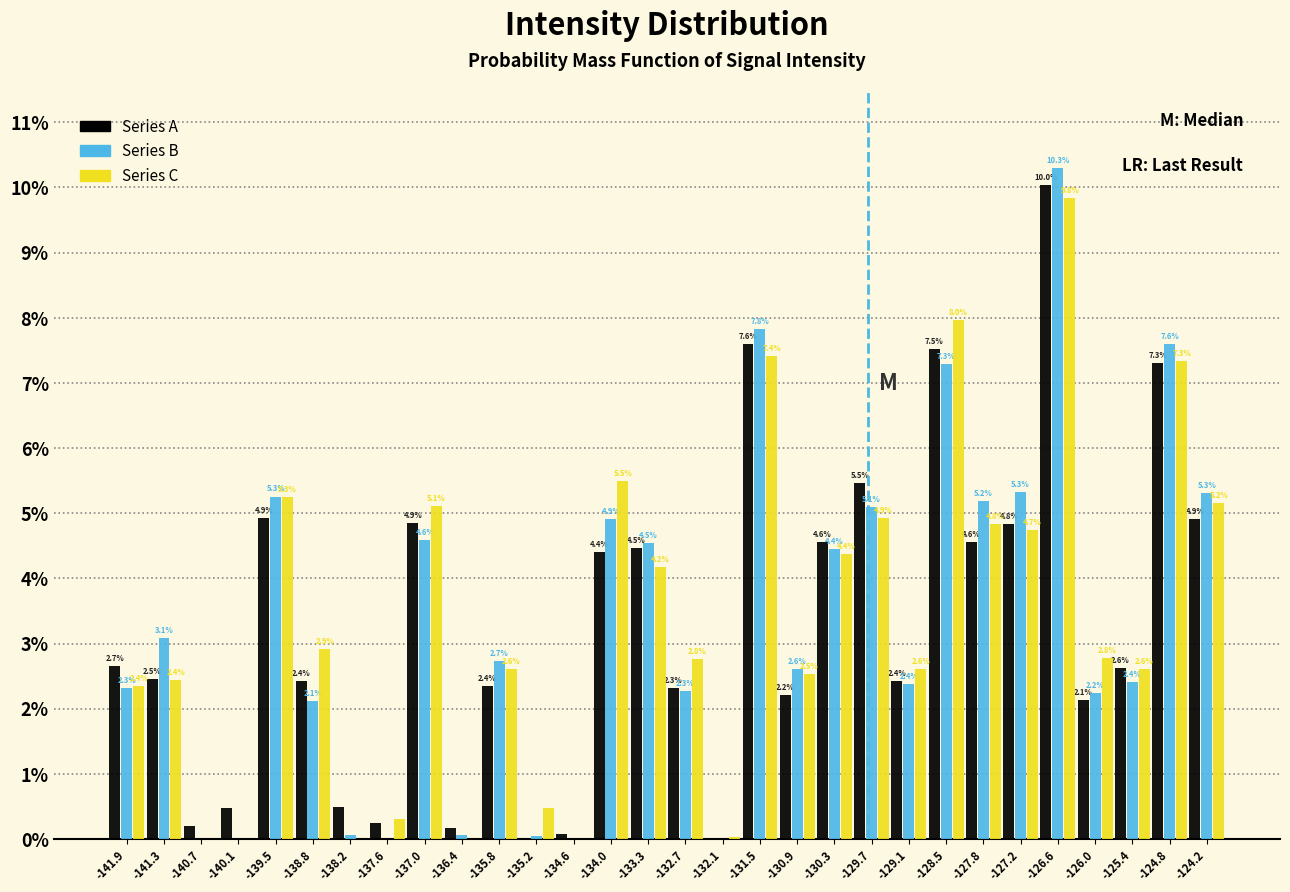

In the Series C series, which range on the x-axis has the tallest bar?

-126.9 to -126.3